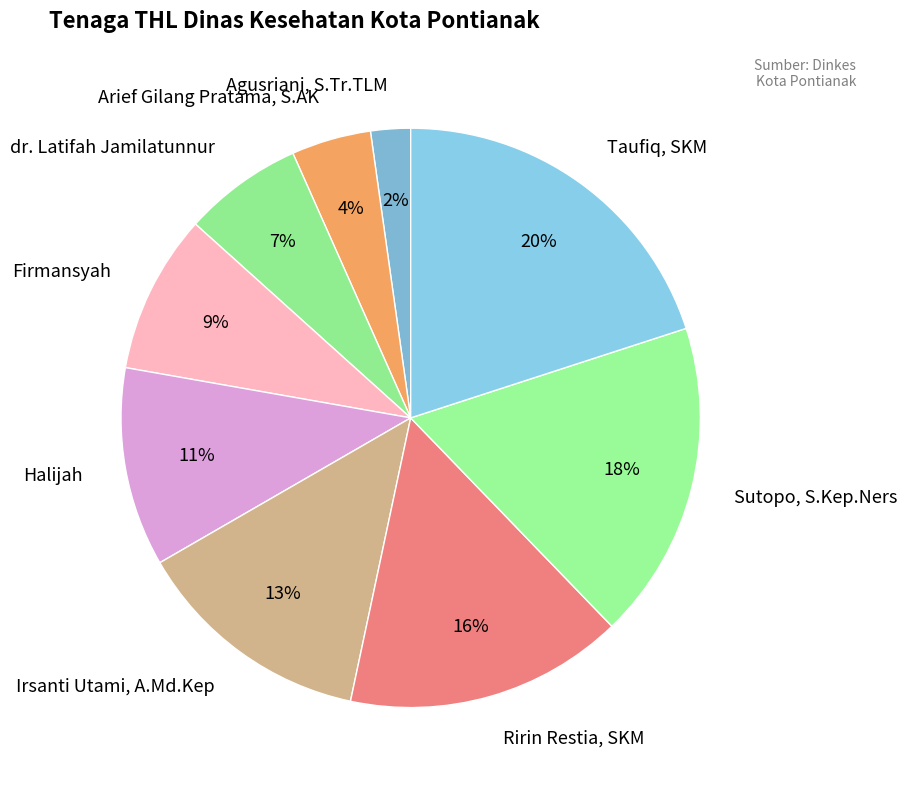

Is the sum of Firmansyah and Agusriani, S.Tr.TLM greater than half?

No